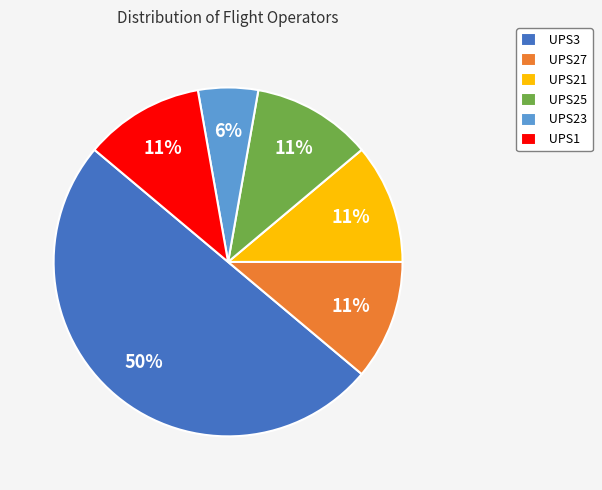

To the nearest percent, what is the difference between the largest and smallest slice percentages?

44%